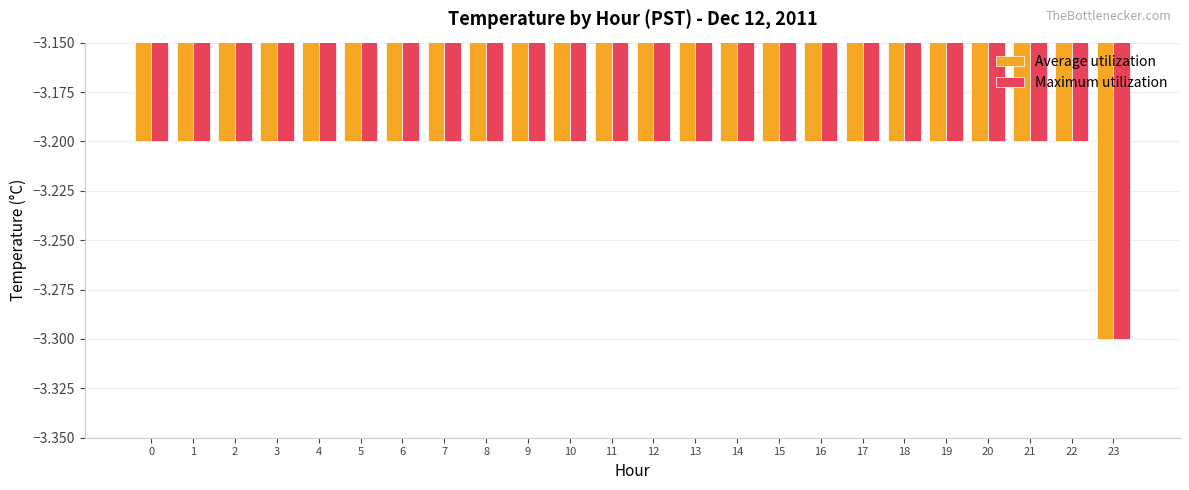

Count the number of data series in this chart.

2